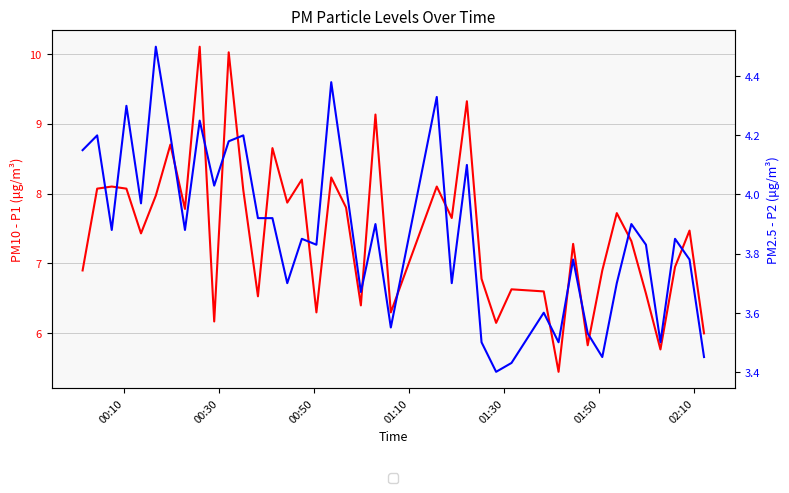

Which series has the largest range (max minus min)?

P1 (PM10)